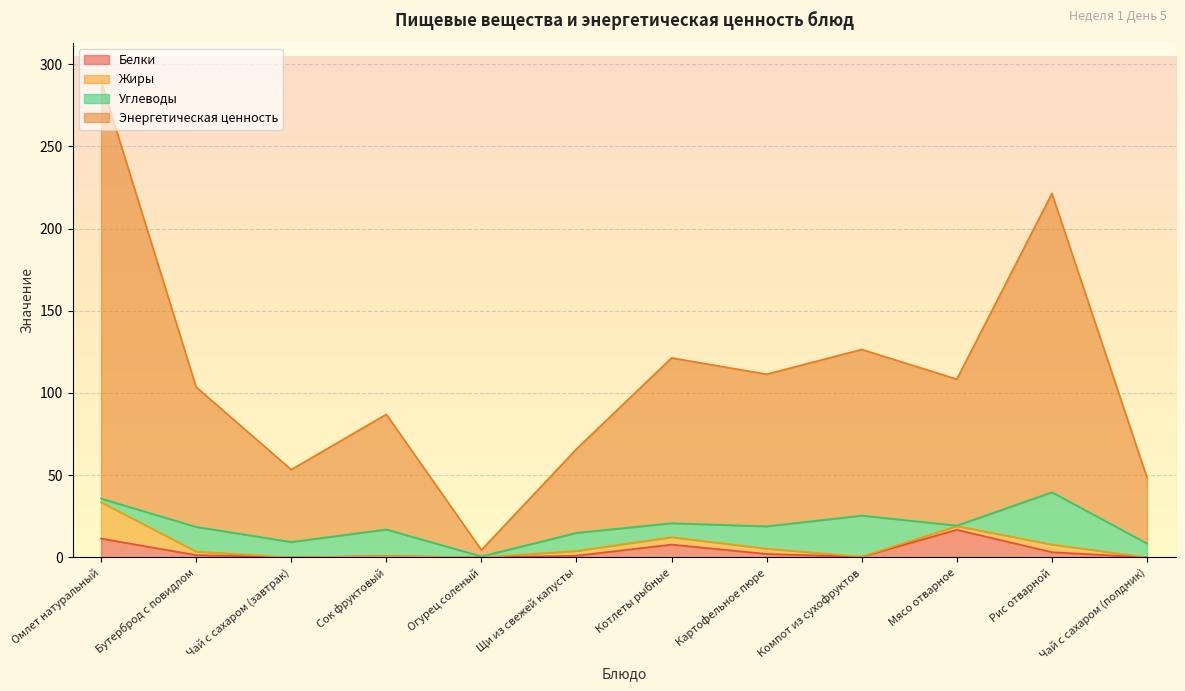

What is the highest value of the Белки series?

16.8